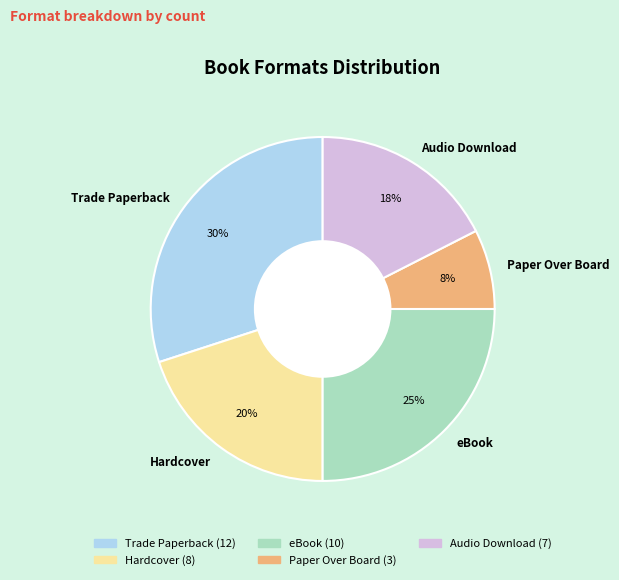

To the nearest percent, what is the difference between the largest and smallest slice percentages?

22%